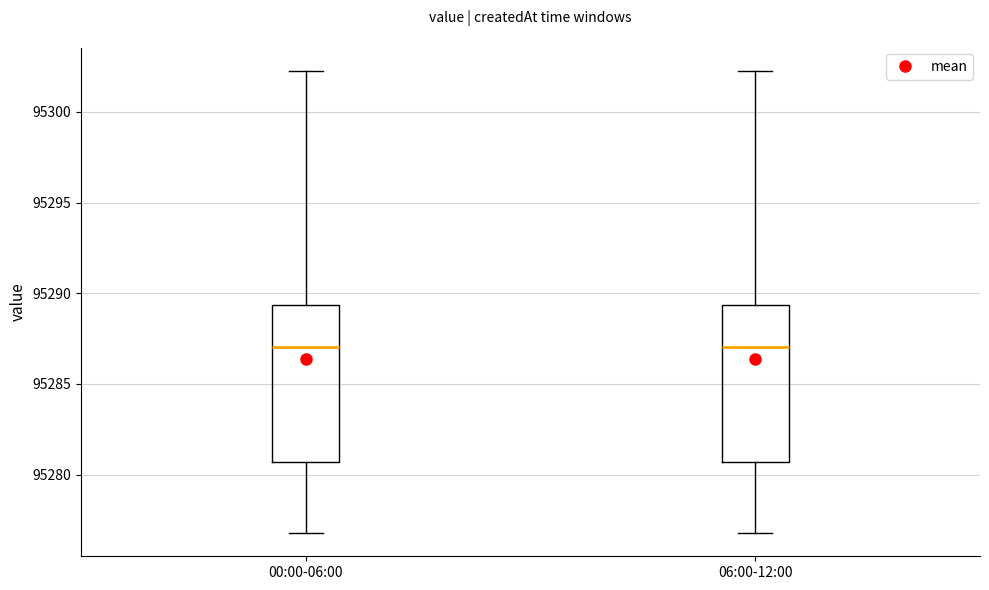

Where is the lower edge of the box for 06:00-12:00 on the y-axis? The values are not printed on the chart, so give them approximately, as read against the axis.

95280.5